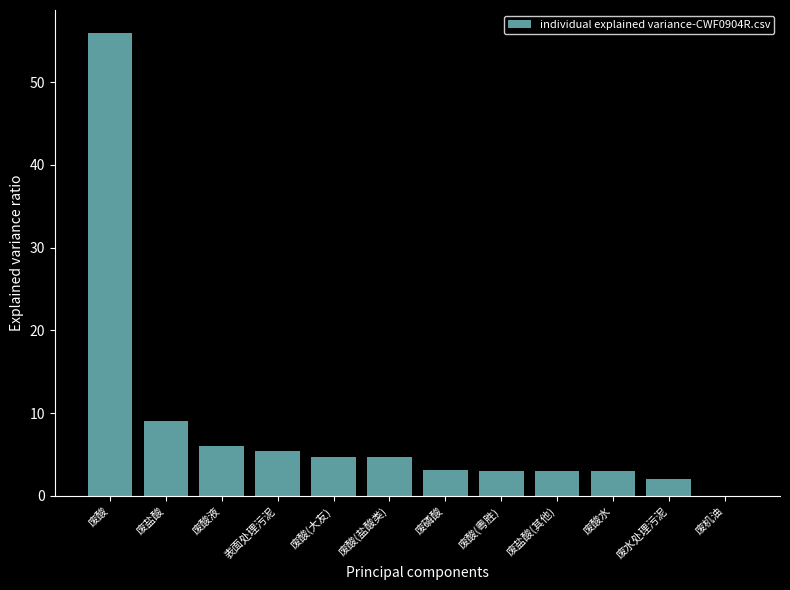

What is the ratio of the value at 废酸(大友) to the value at 表面处理污泥?

0.9